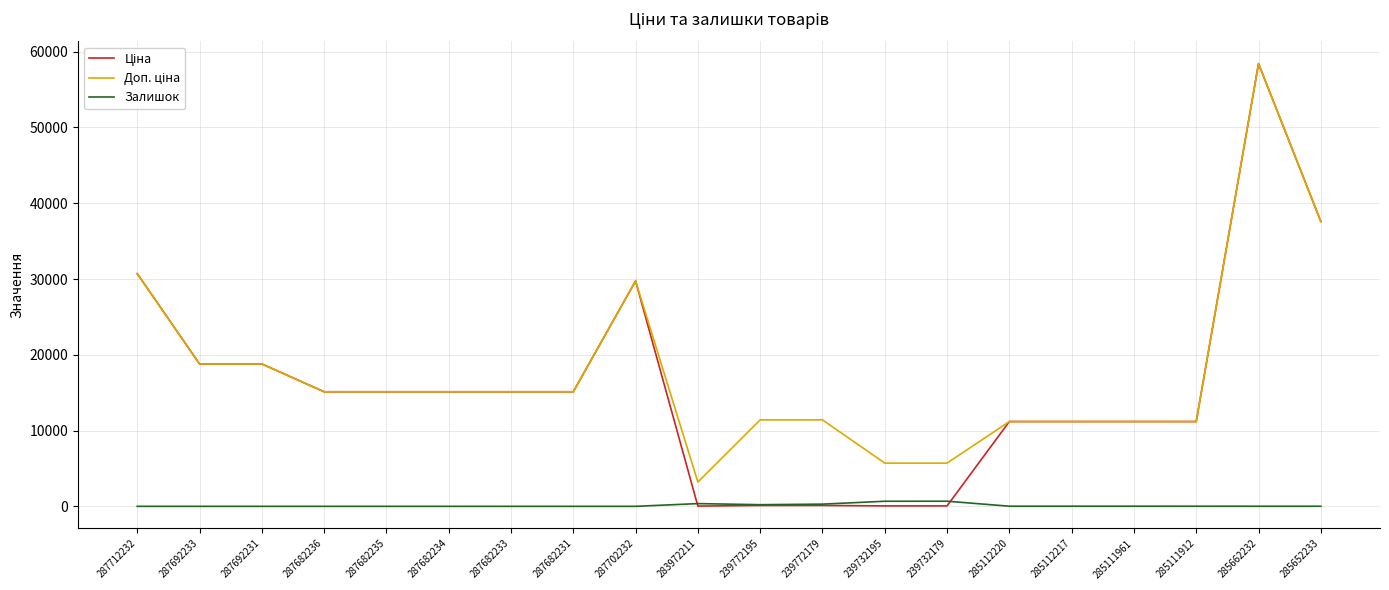

At which category is the sum across all series the highest?

285662232